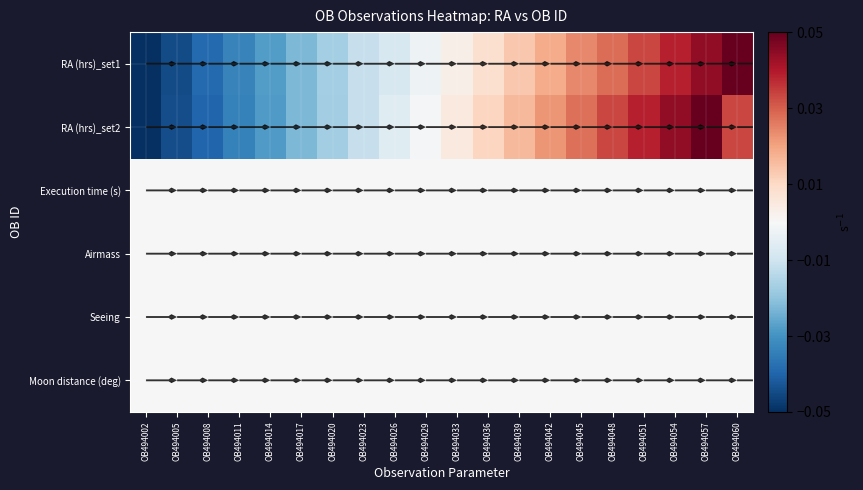

Which has a higher value, OB494054 or OB494036?

OB494054